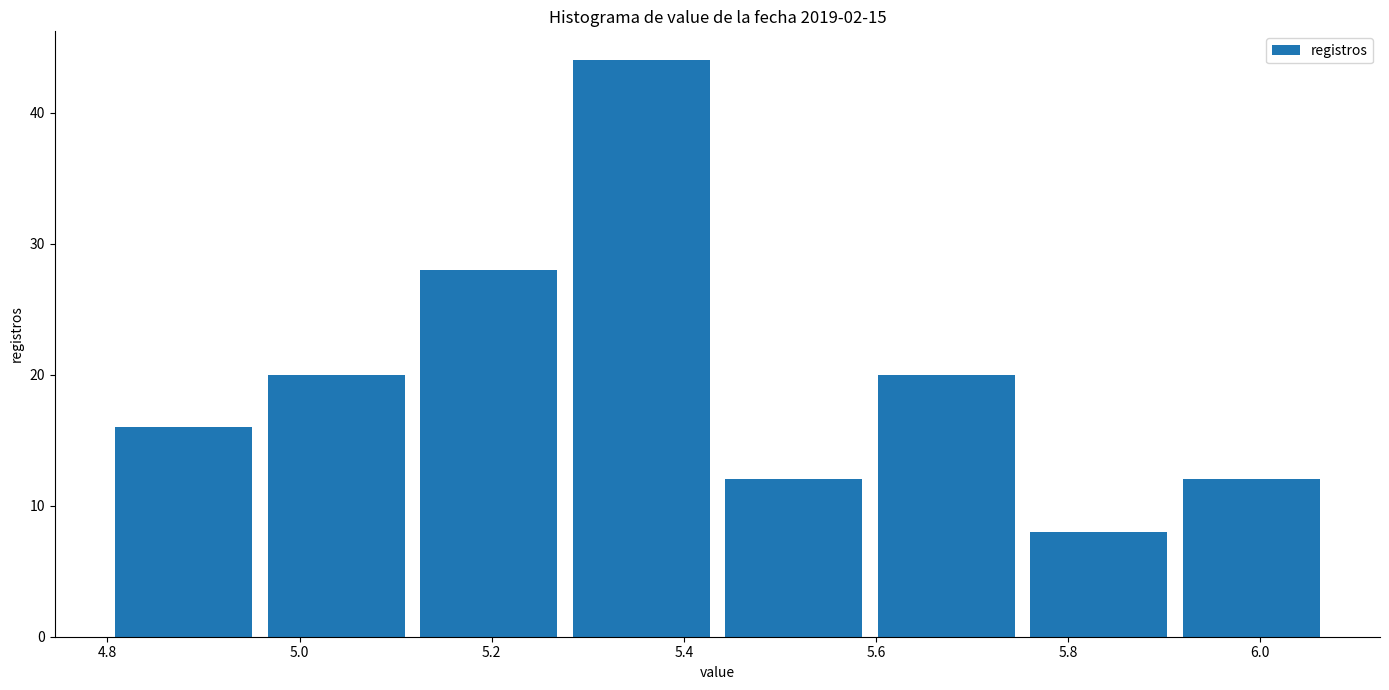

What is the height of the bar covering 5.44 to 5.60 on the x-axis? Neither the bar edges nor the heights are printed on the chart, so give them approximately, as read against the axes.

12